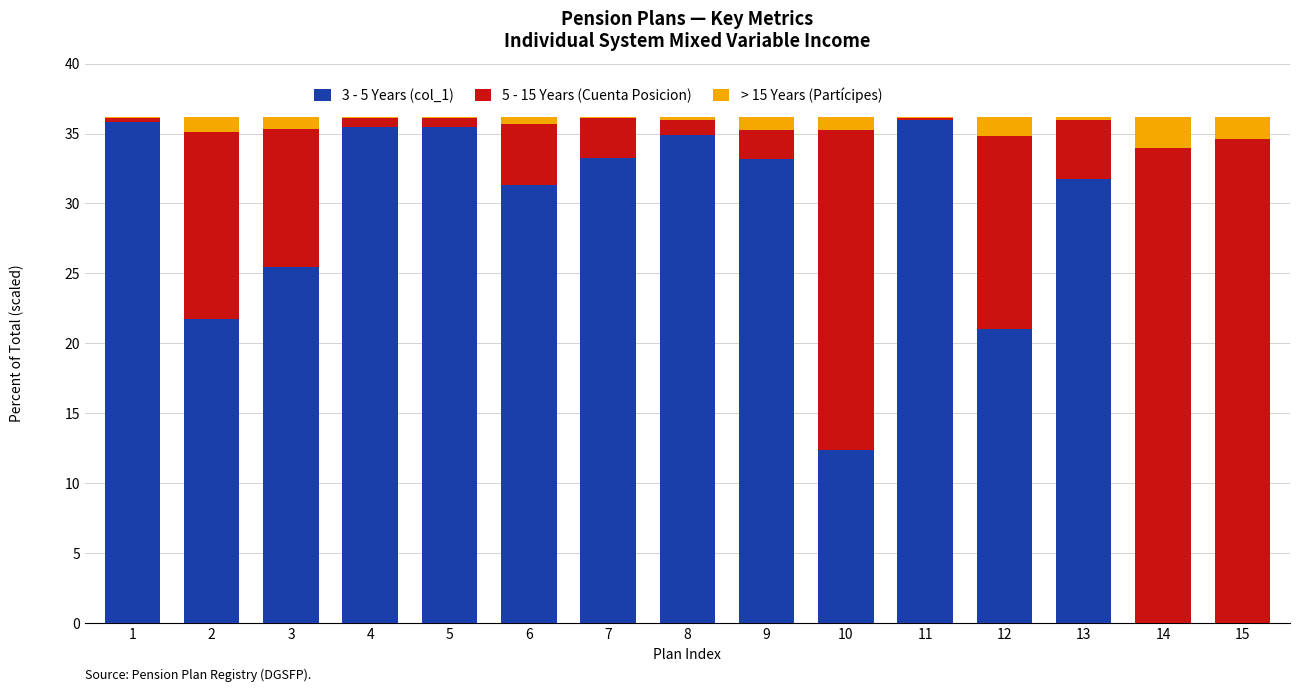

Is it true that 3 - 5 Years (col_1) equals 33.2 at 7?

True